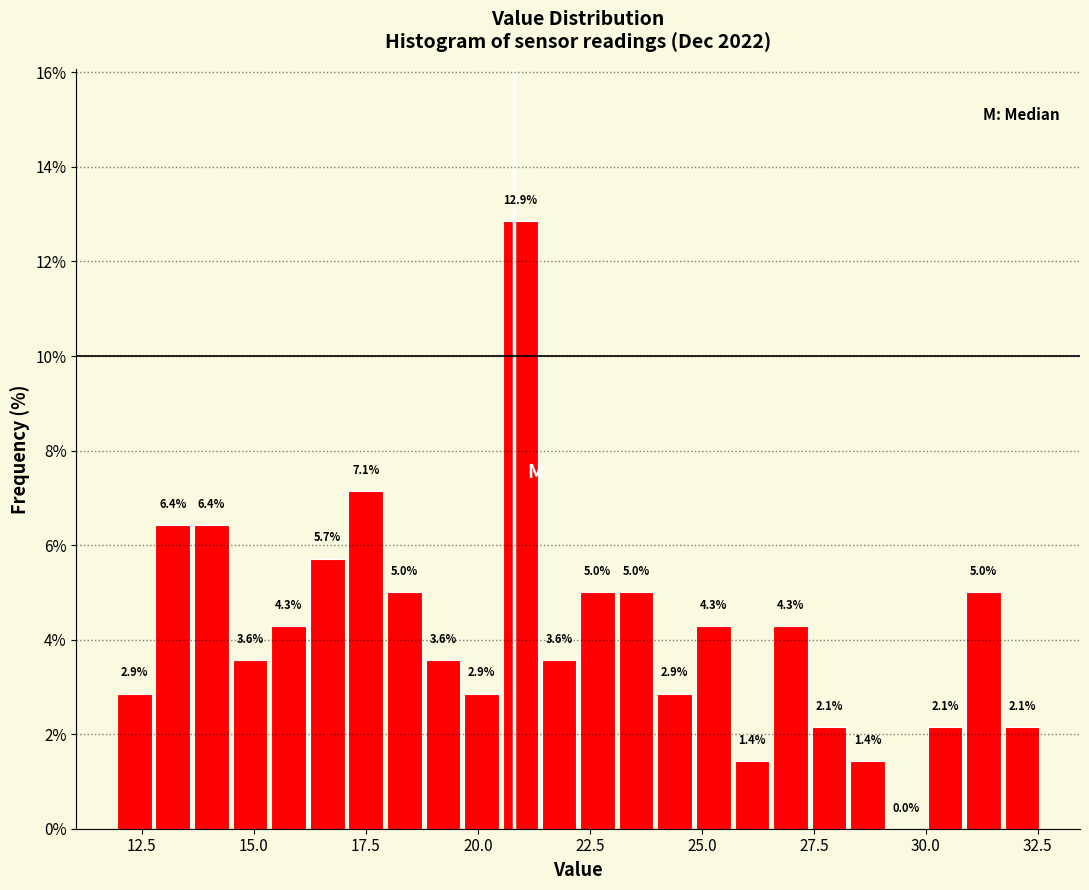

Read against the x-axis, roughly where is the centre of the tallest bar?

21.0